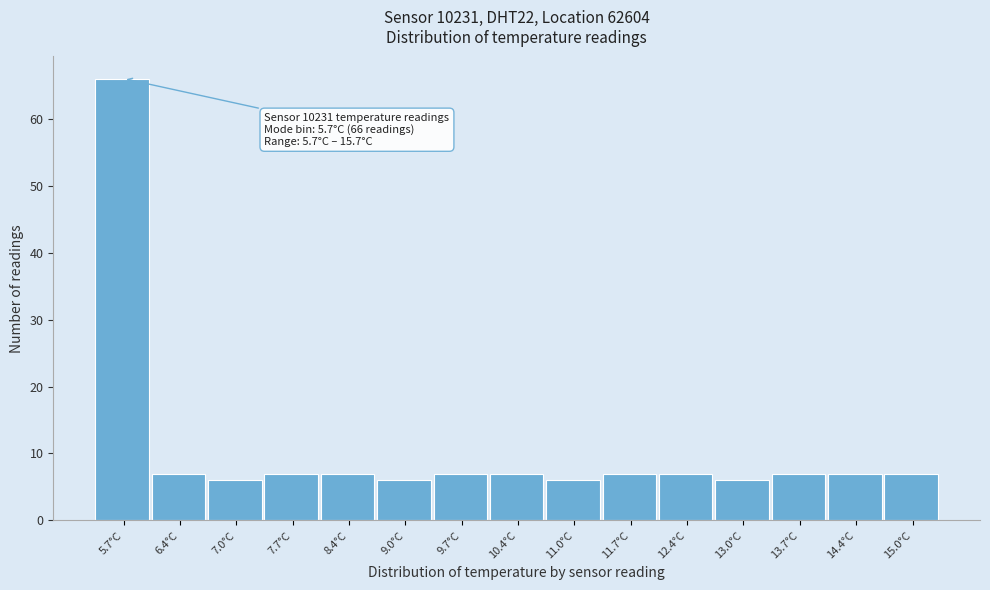

Reading right to left, list all the values displayed in this chart.

15.0°C=7	14.4°C=7	13.7°C=7	13.0°C=6	12.4°C=7	11.7°C=7	11.0°C=6	10.4°C=7	9.7°C=7	9.0°C=6	8.4°C=7	7.7°C=7	7.0°C=6	6.4°C=7	5.7°C=66